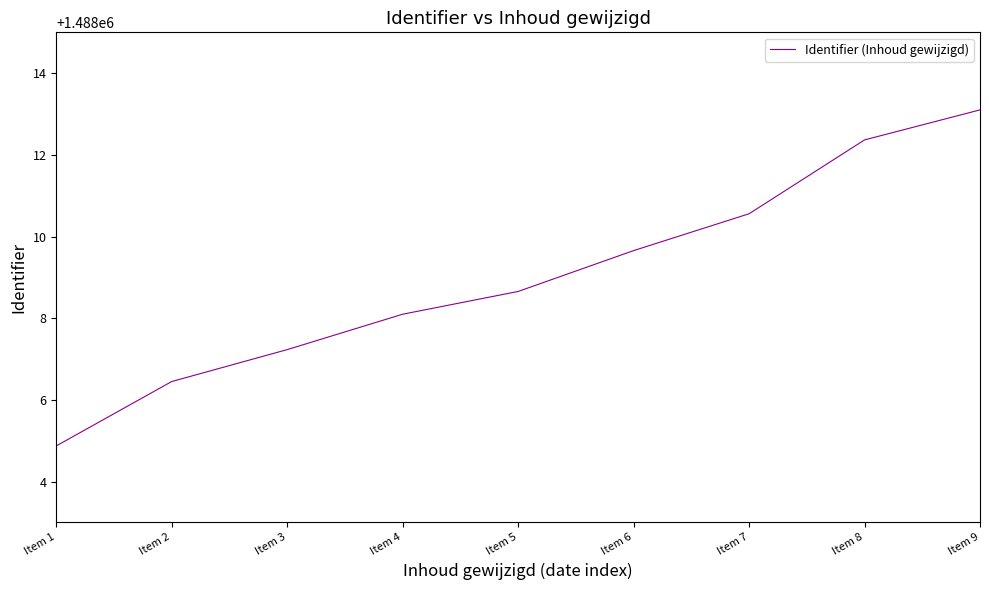

How many values are below 1488008?

3